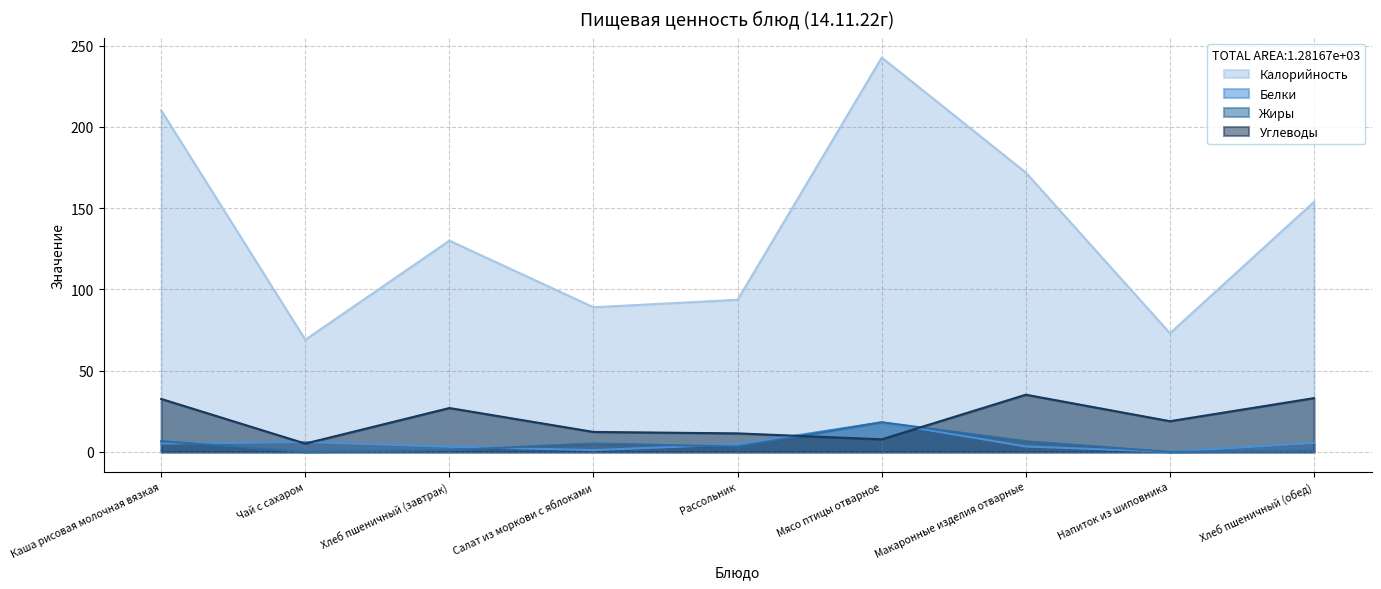

Which category has the lowest value in the Жиры series?

Чай с сахаром